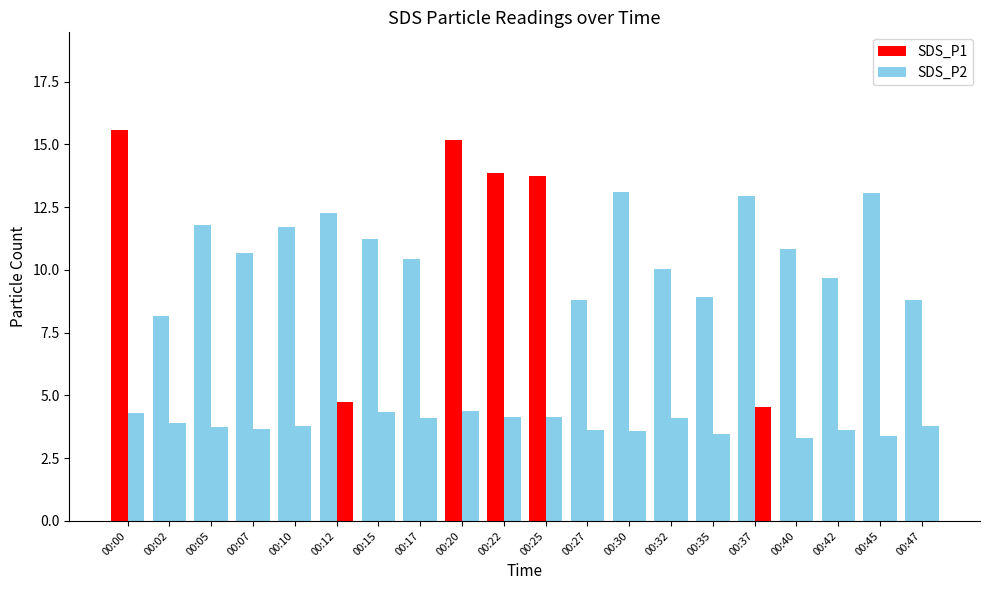

The SDS_P2 series shows 4.4 at 00:20. True or false?

True